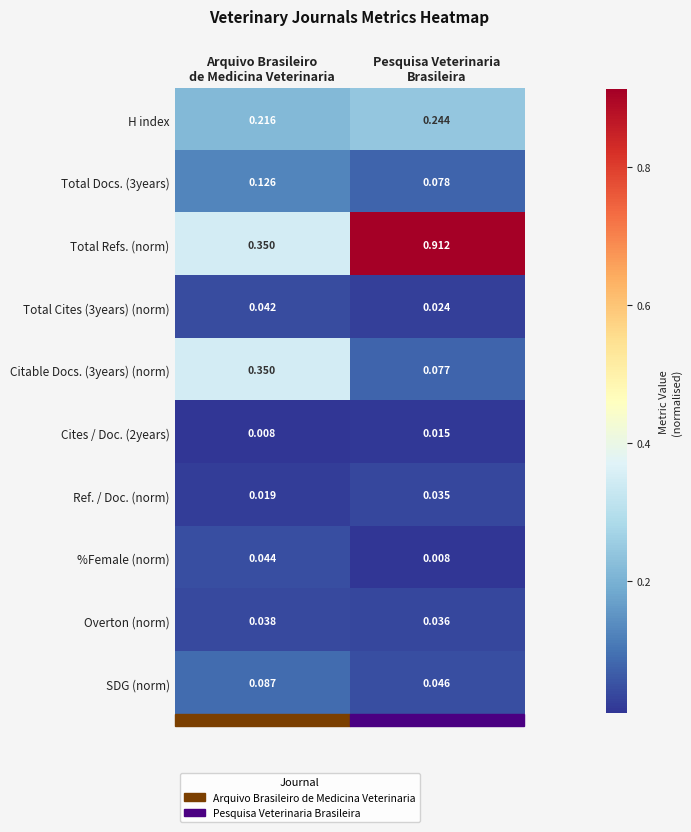

Which series has the largest total across all categories?

Total Refs. (norm)